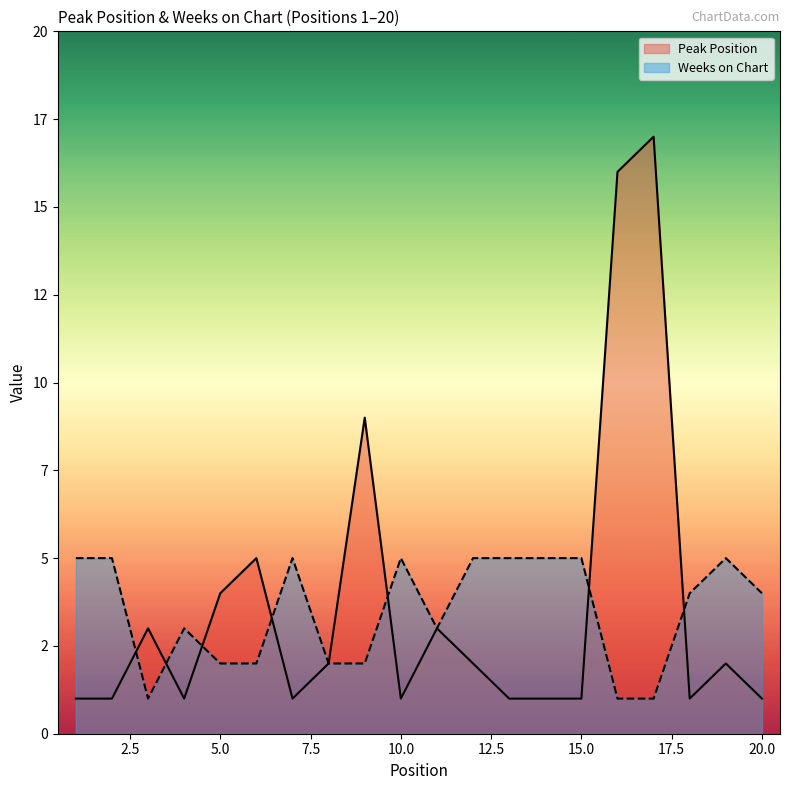

How many data points in Weeks on Chart are above 4?

9